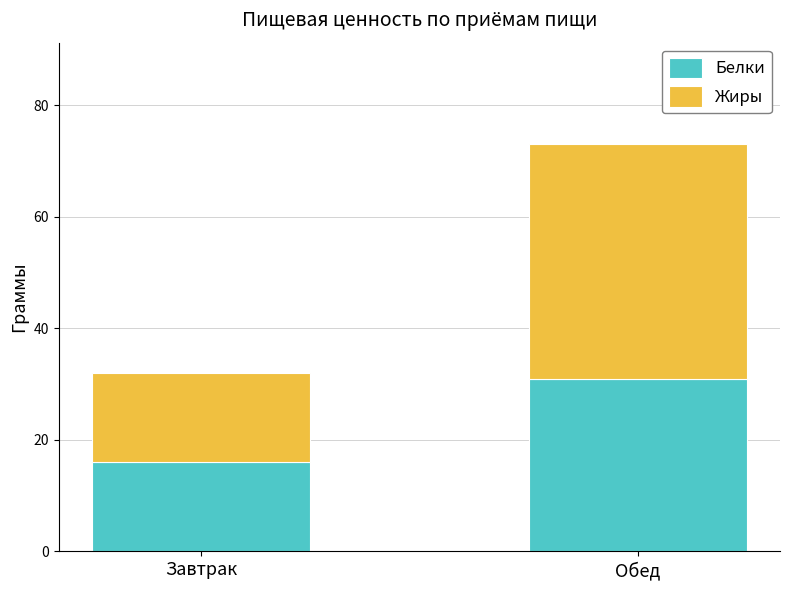

What is the average value of the Белки series?

24